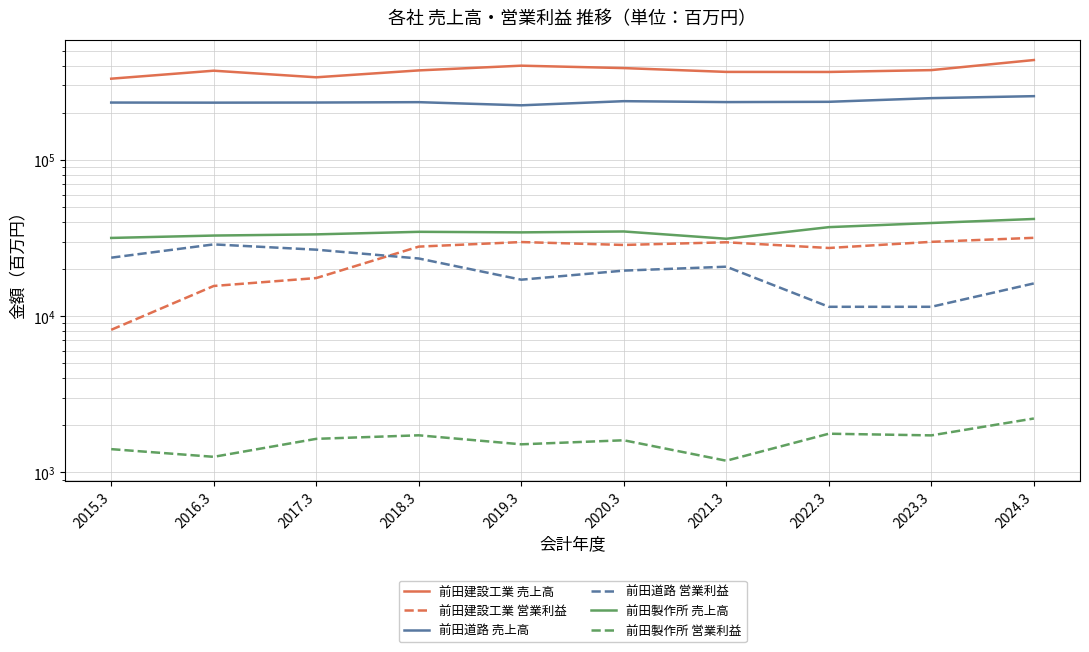

Does the chart display data point markers on the line(s)?

No